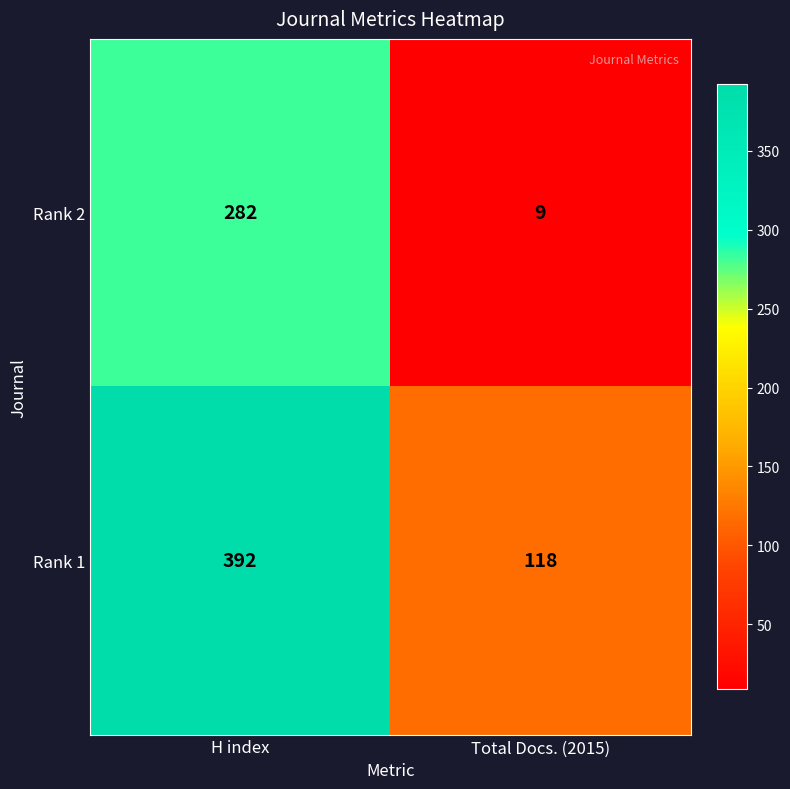

Reading left to right, what are all the values shown in this chart?

Rank 2: H index=282	Total Docs. (2015)=9
Rank 1: H index=392	Total Docs. (2015)=118